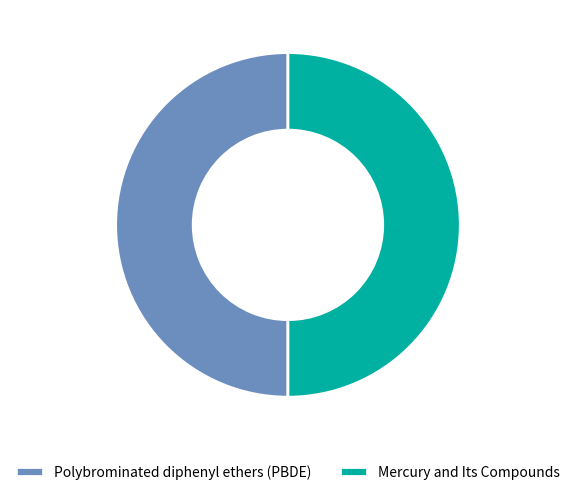

Is the sum of Polybrominated diphenyl ethers (PBDE) and Mercury and Its Compounds greater than half?

Yes